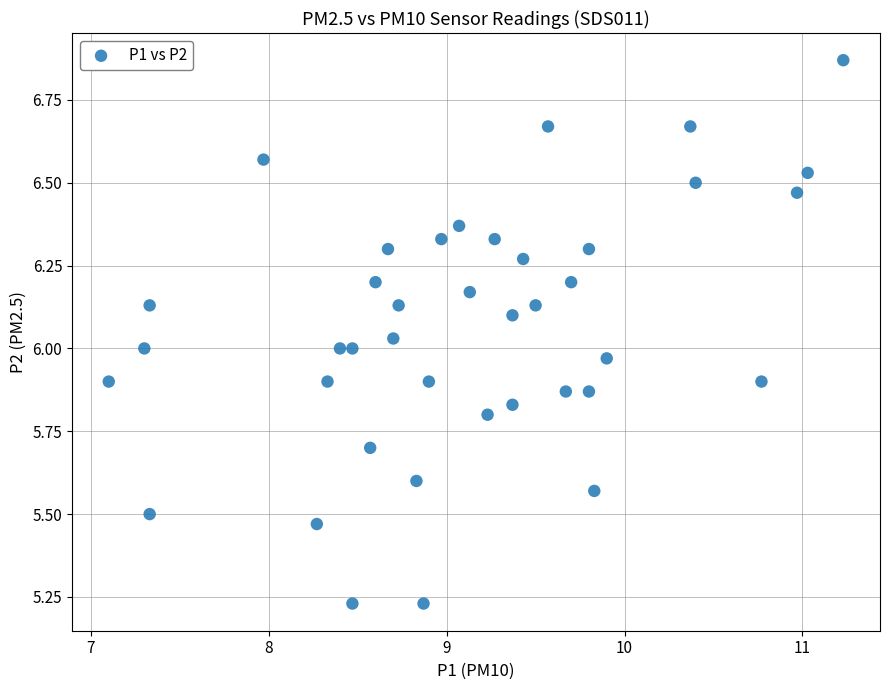

What is the range of X values (max minus min)?

4.1